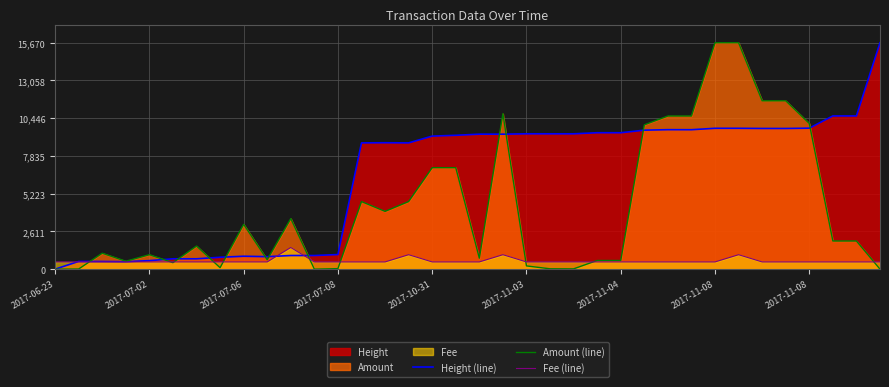

How many values in Height (line) are above zero?

35